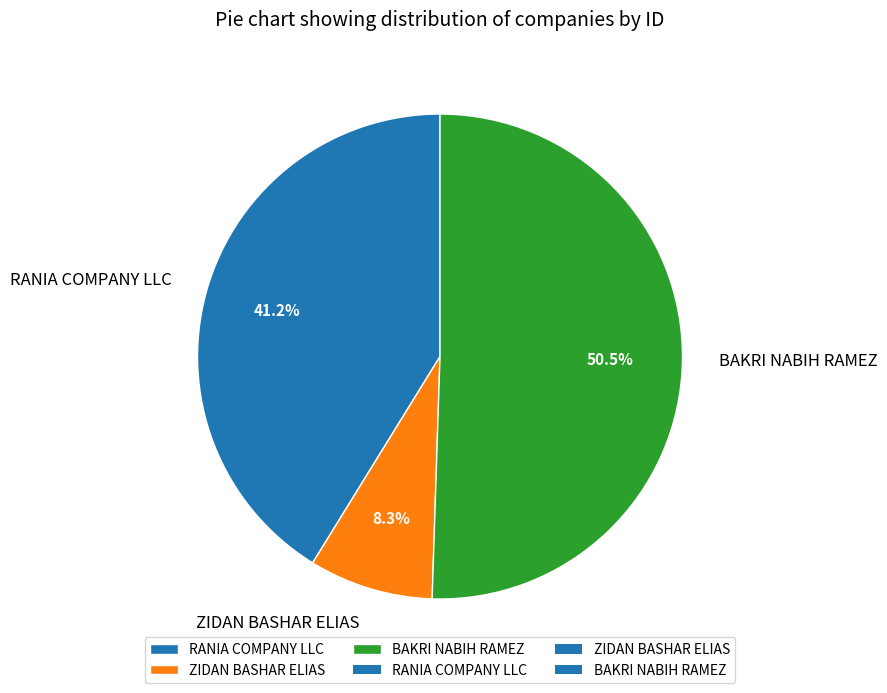

Which category has the biggest portion of the pie?

BAKRI NABIH RAMEZ